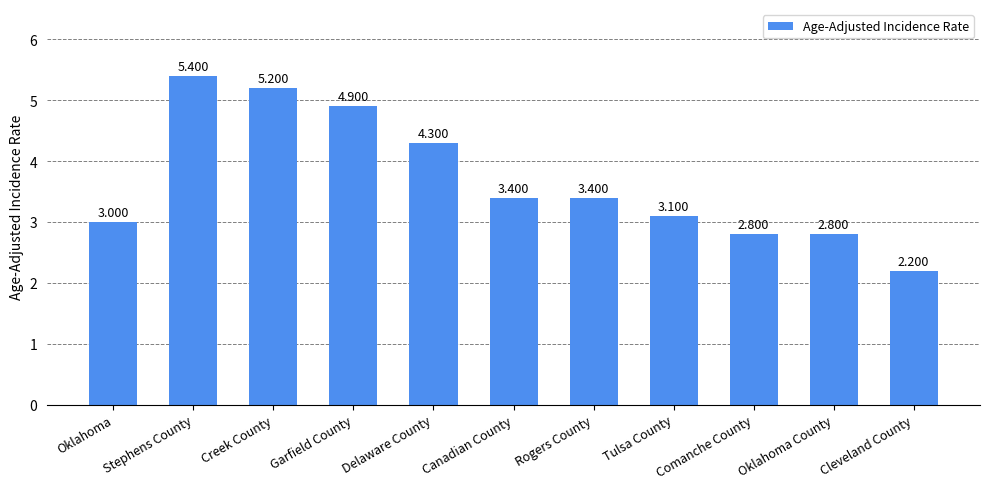

What is the smallest value displayed?

2.2